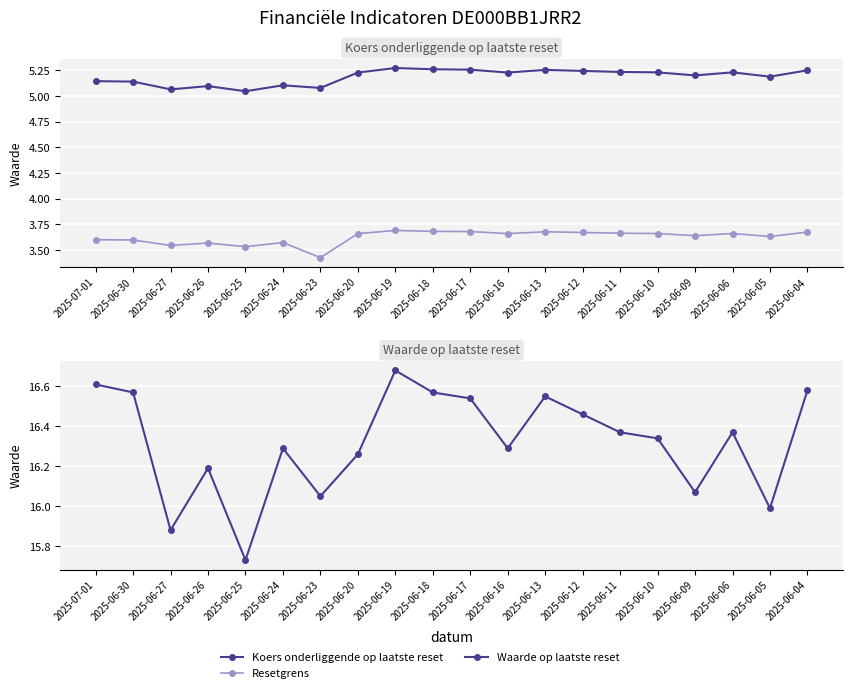

How many data points does each series have?

20